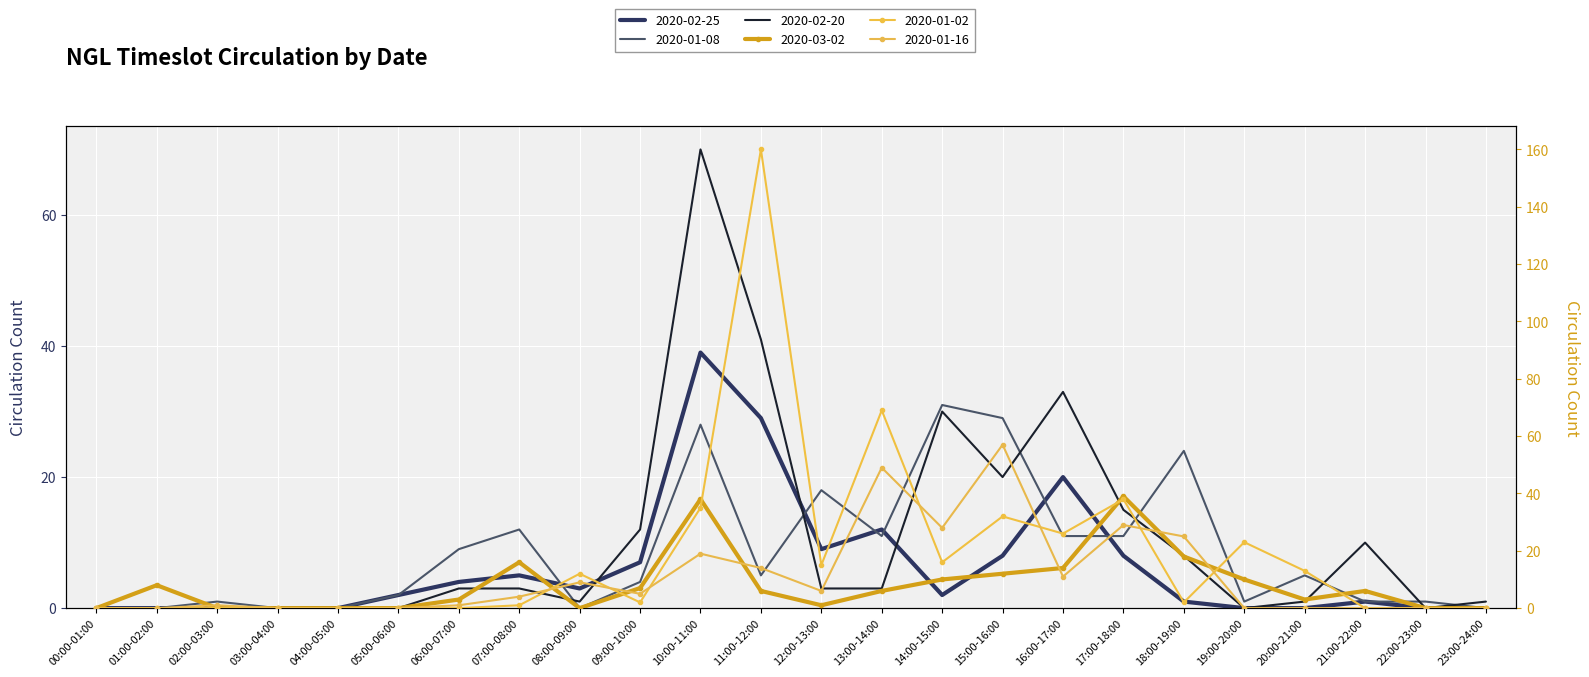

Is this an area chart (filled region under the line)?

No